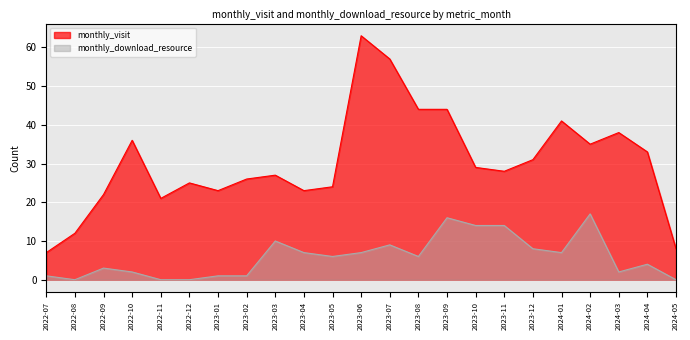

What position from the left is 2023-09?

15